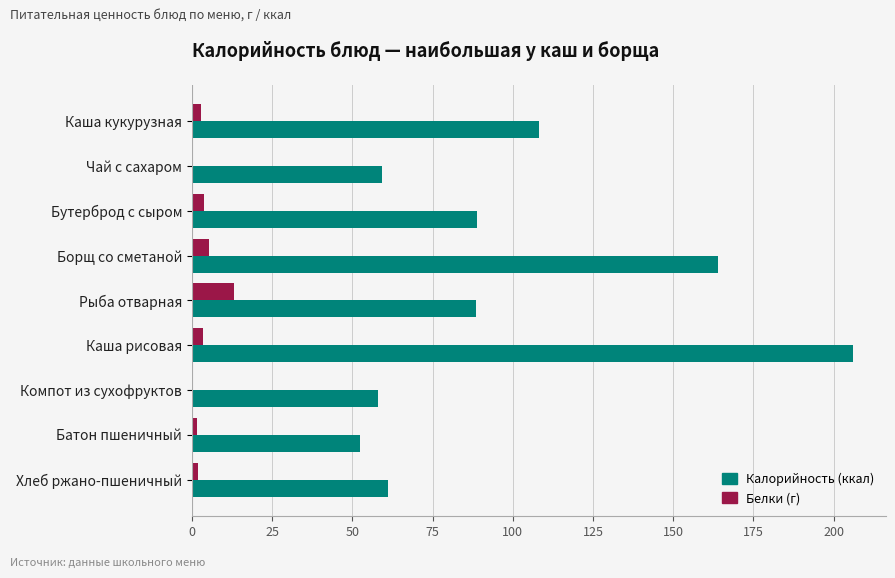

Is the value of Калорийность (ккал) at Борщ со сметаной greater than the value of Белки (г) at Чай с сахаром?

Yes